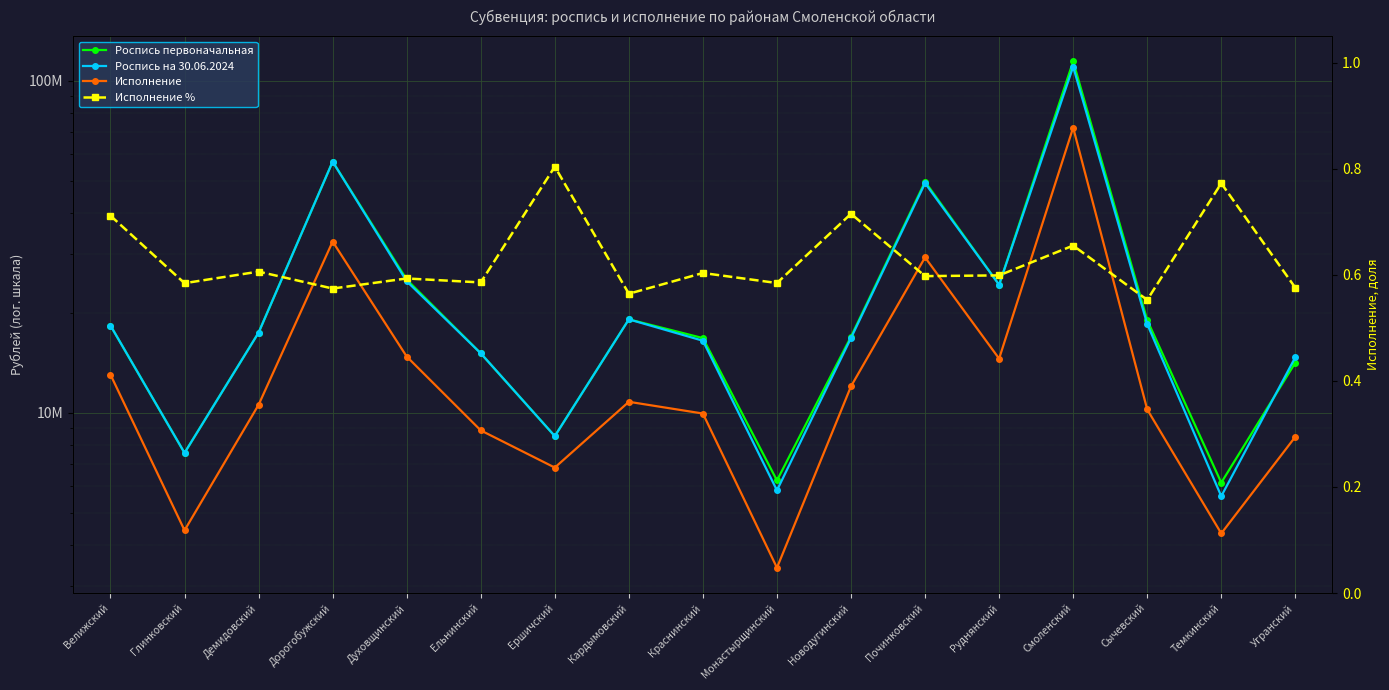

Count the number of categories in the chart.

17